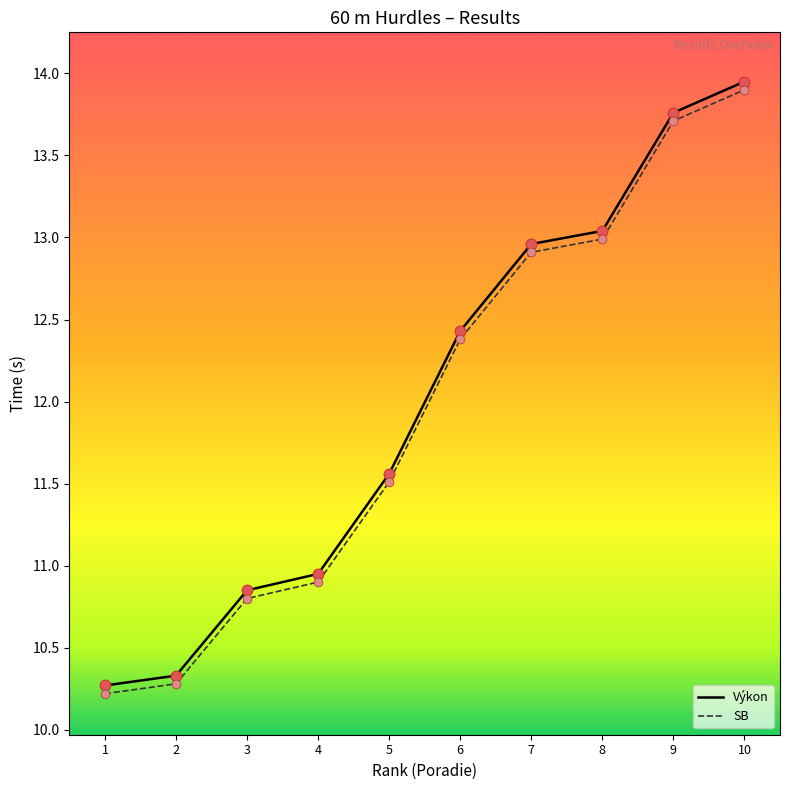

The value of SB at 6 is 4.0. True or false?

False